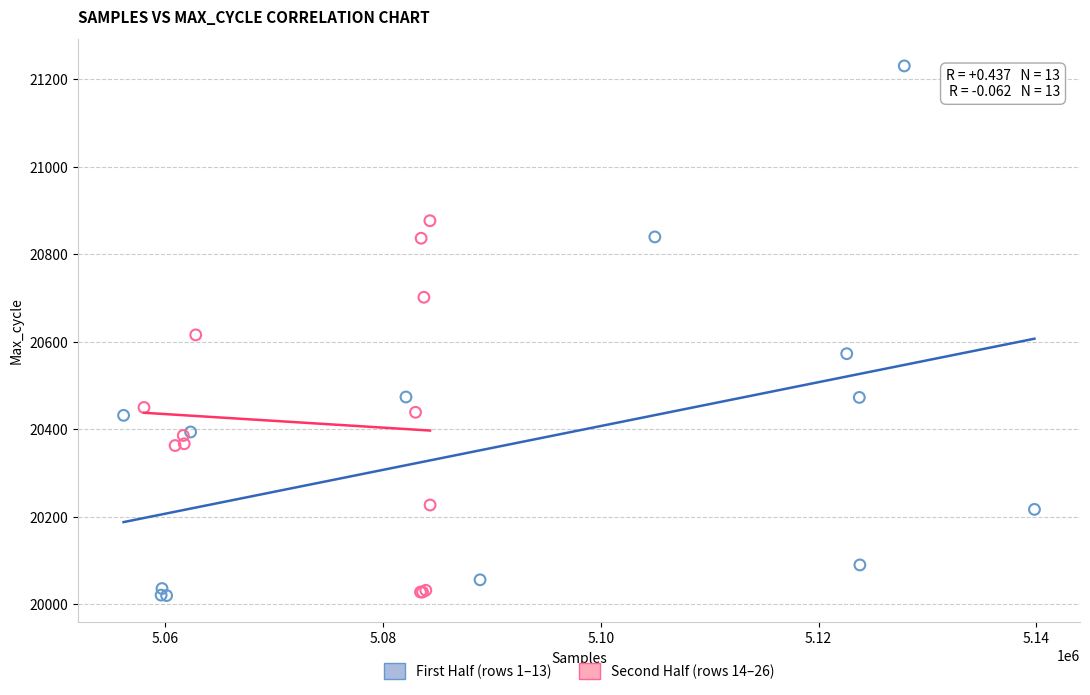

Which series contains the highest Y value?

First Half (rows 1–13)